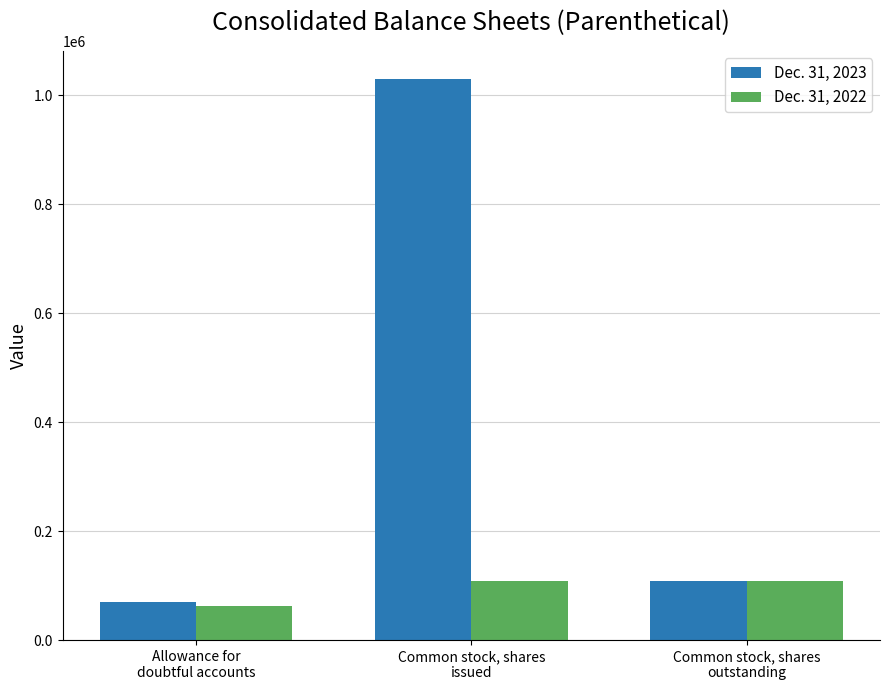

What is the total value across all series at Allowance for
doubtful accounts?

132810